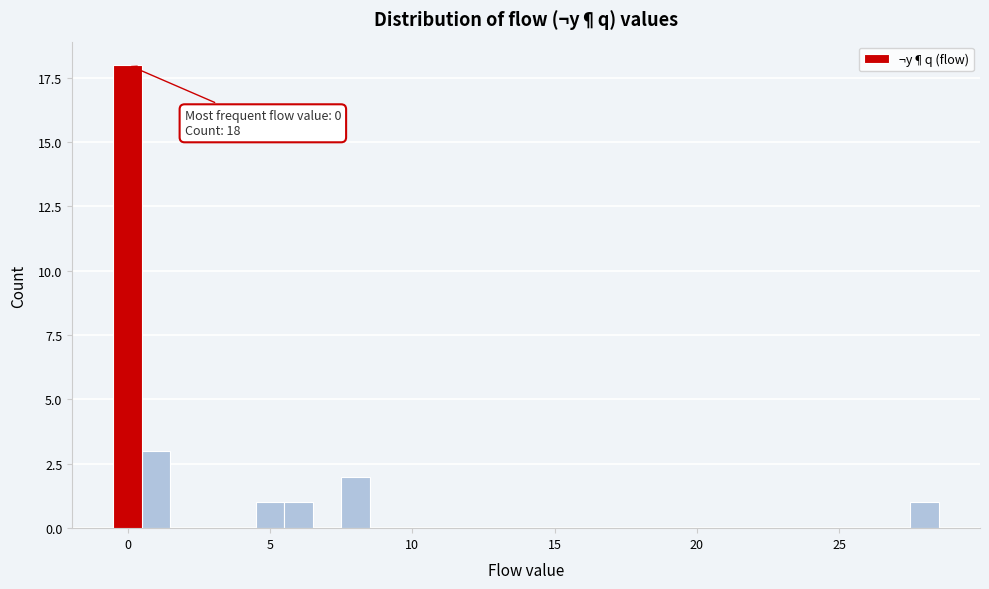

Around what value on the x-axis is the tallest bar? Give the approximate position of its centre, as read against the axis.

0.0